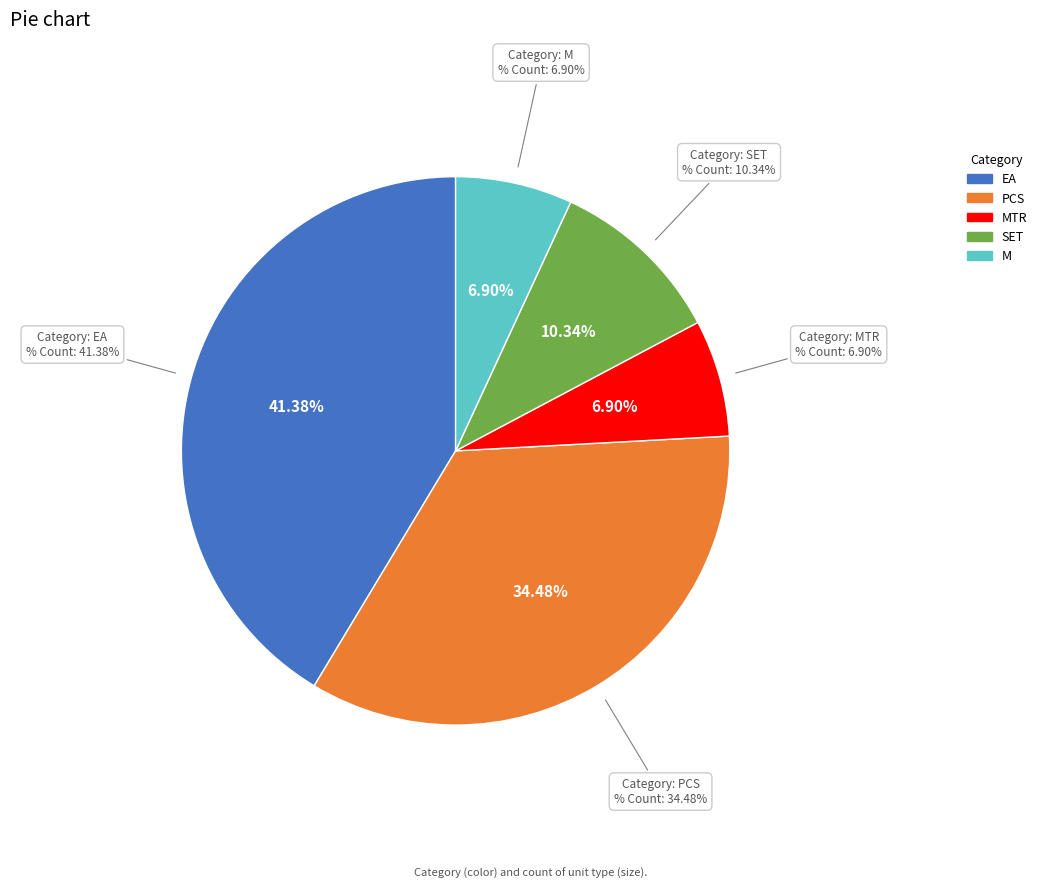

How many segments does this pie chart have?

5